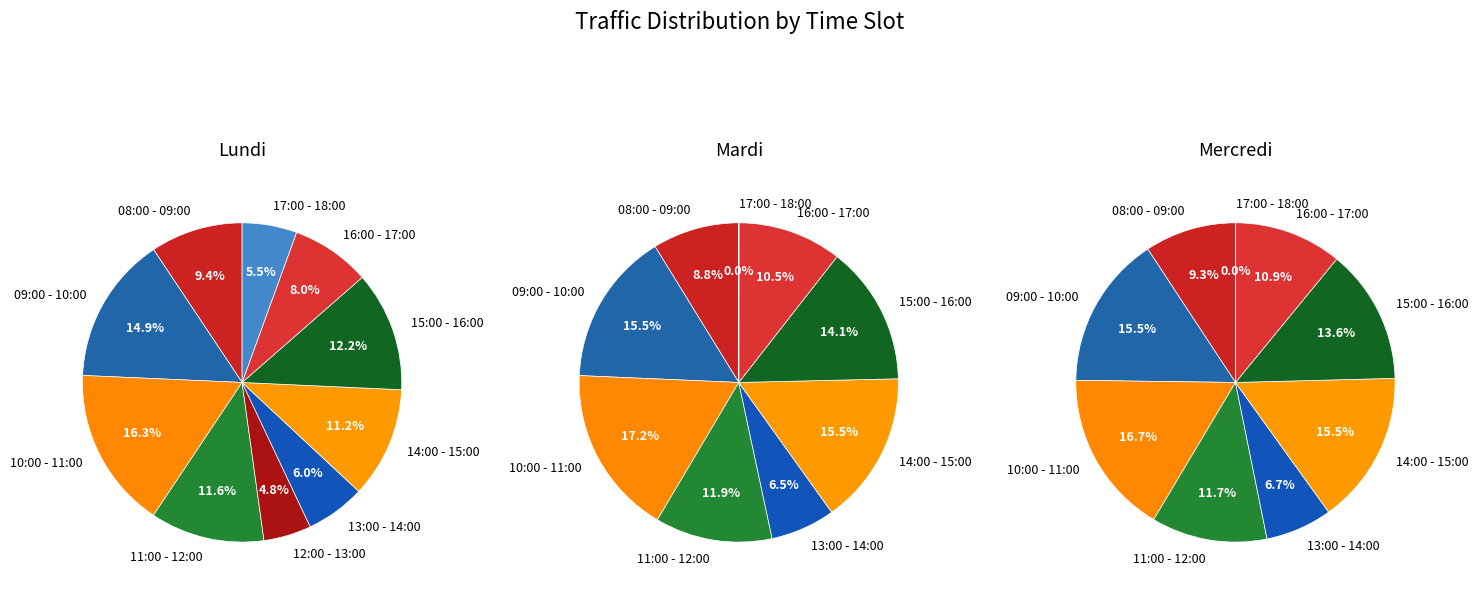

Is 16:00 - 17:00 the majority of the pie?

No